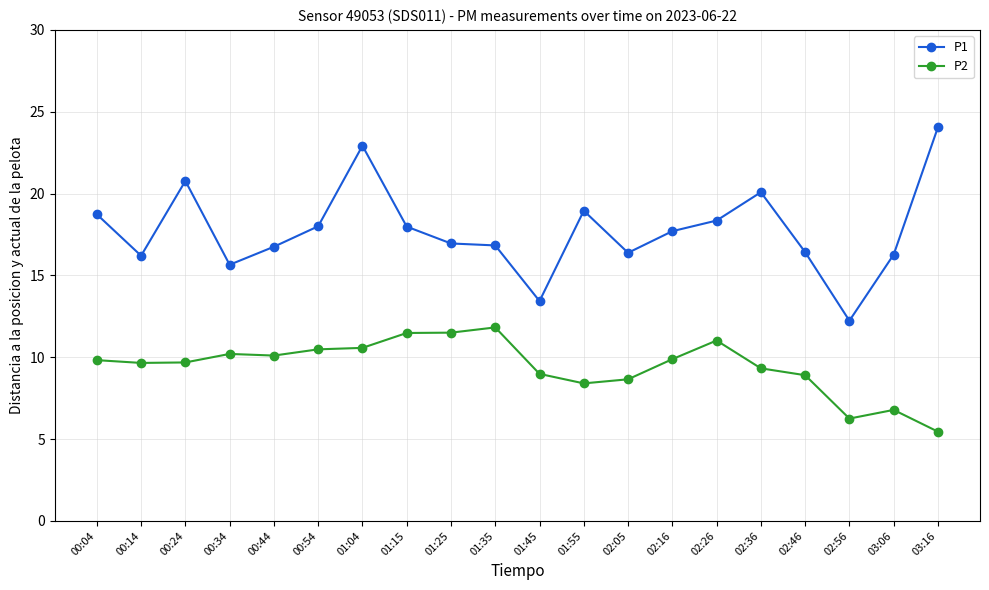

Which series changed the most between 00:14 and 01:35?

P2